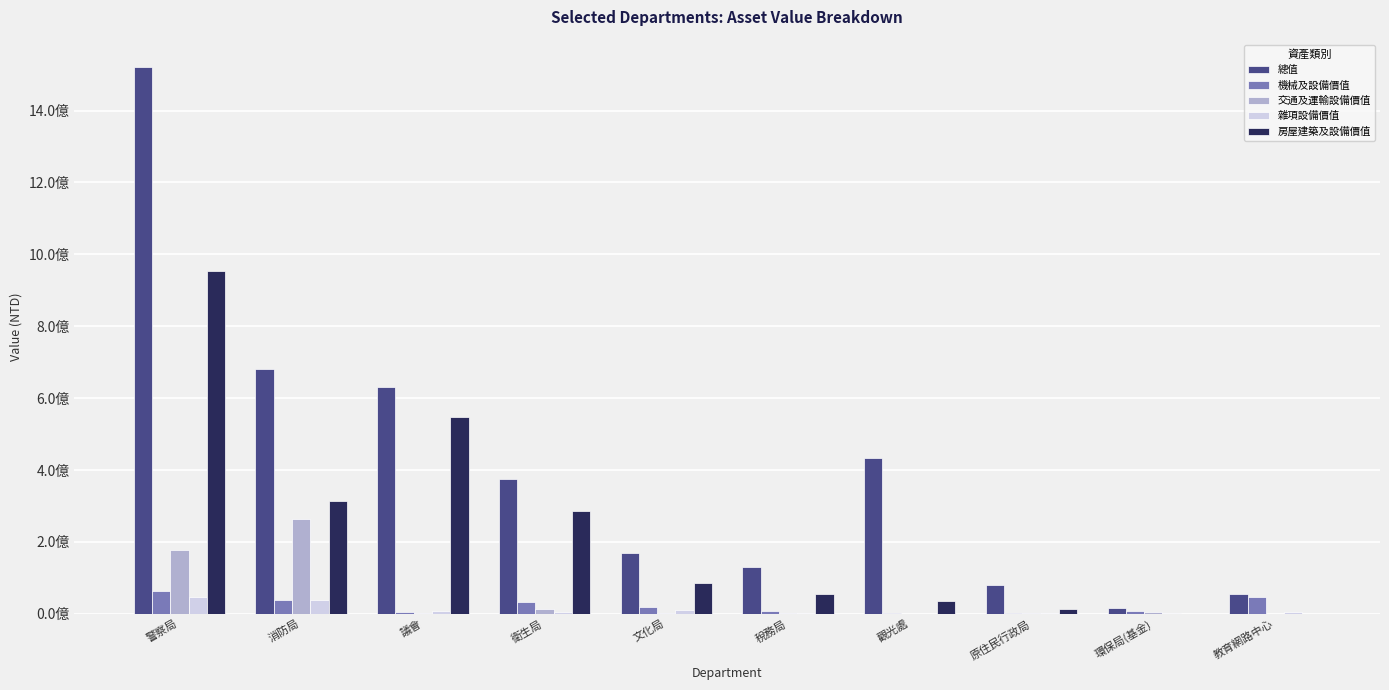

At which category is the sum across all series the highest?

警察局